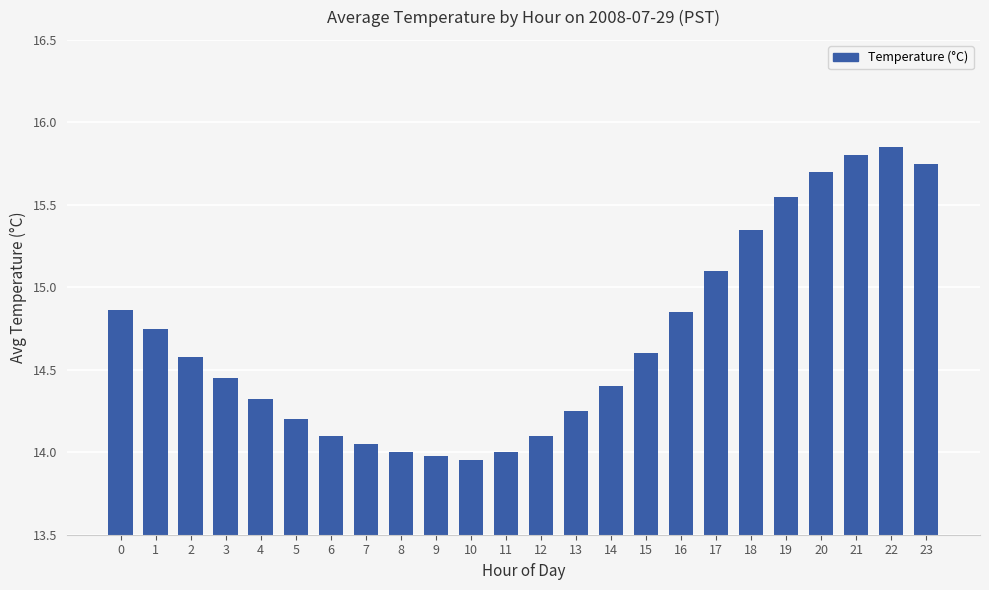

True or false: the data shows 15.8 at 21.

True